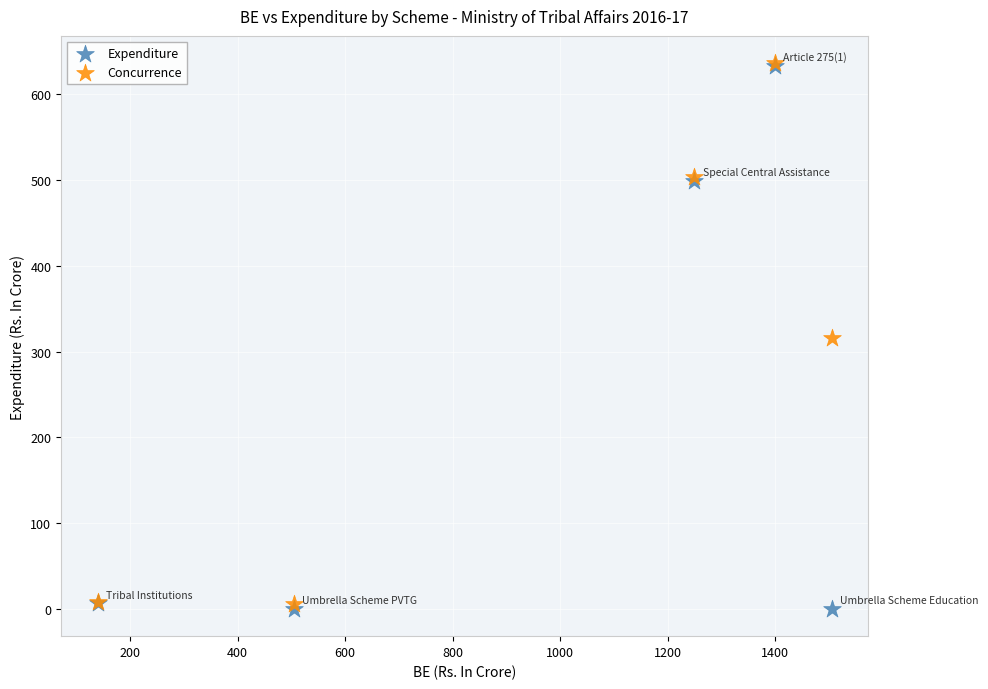

Which series has the widest spread of Y values?

Expenditure